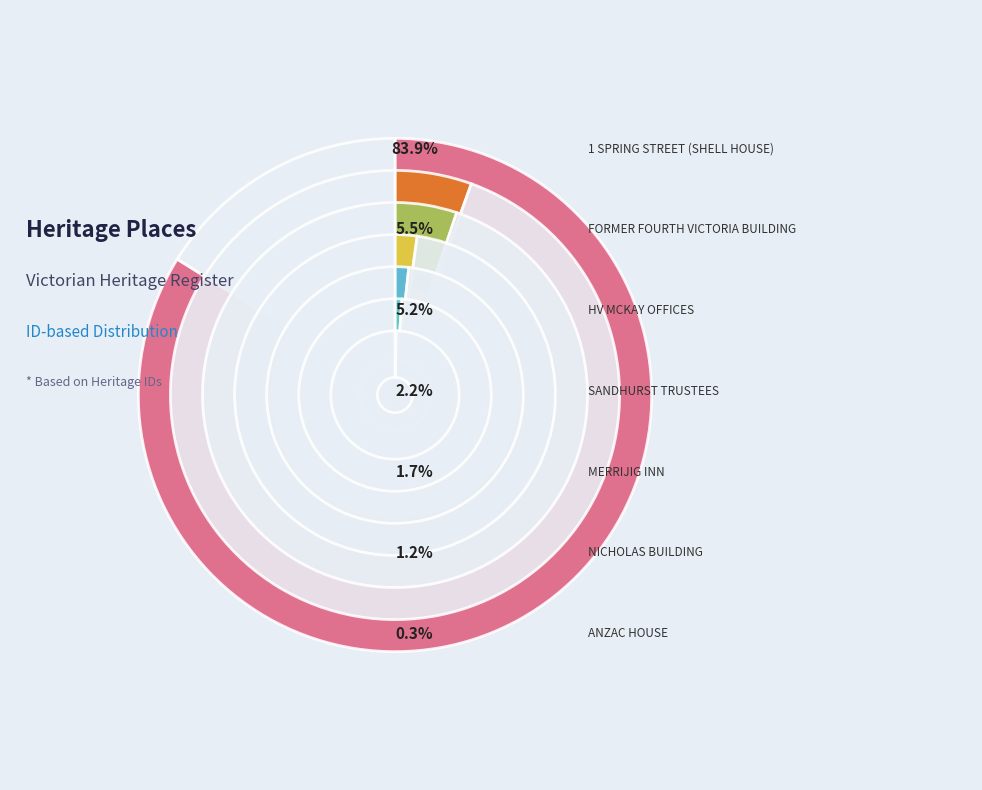

Count the number of slices in the pie.

7